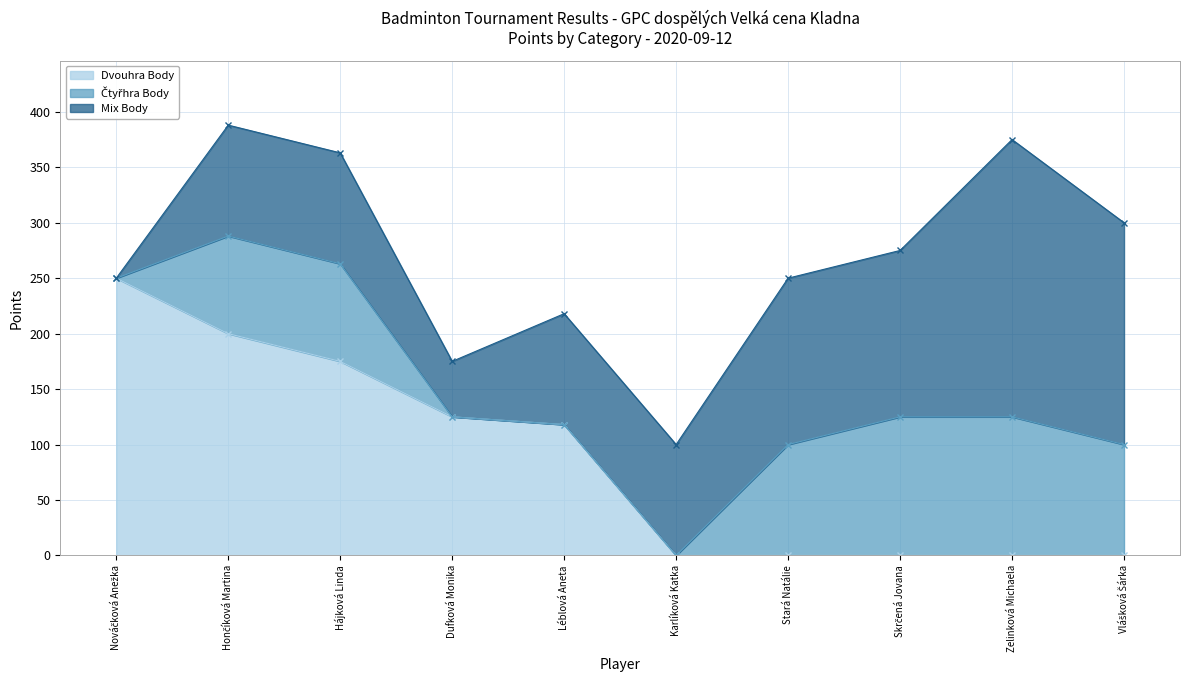

What is the value of the Mix Body point at the 6th from the left?

100